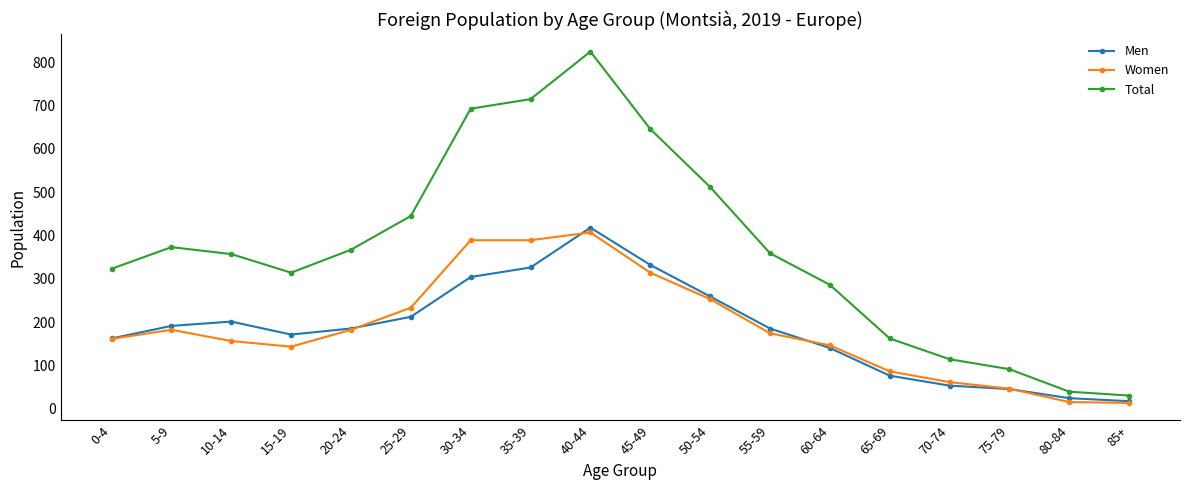

The value of Women at 60-64 is 262. True or false?

False